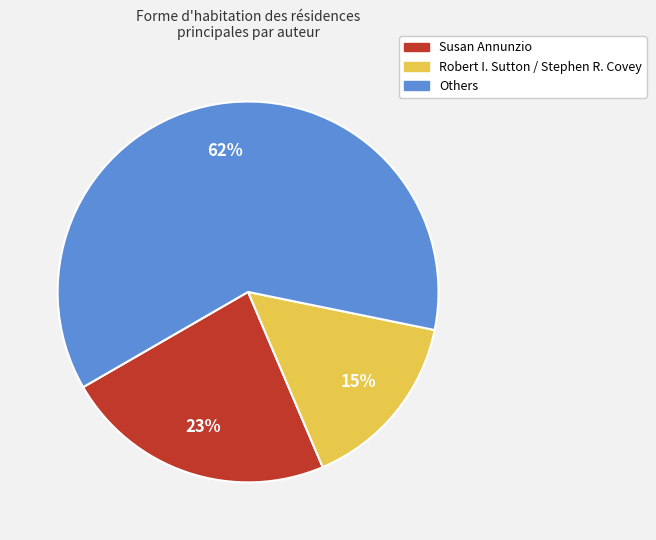

Is there any slice that represents more than half of the pie?

Yes